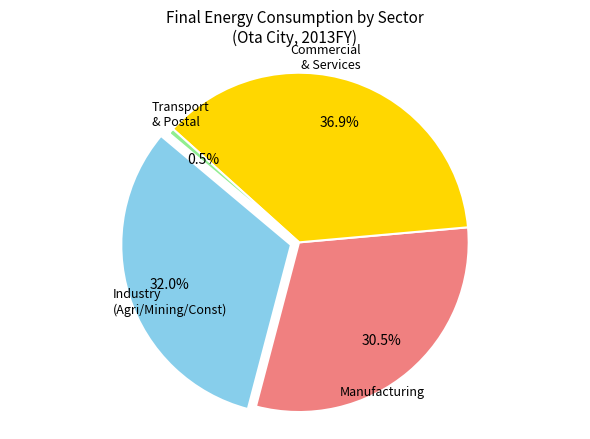

Is it true that Commercial/Services is 16% of the pie?

False